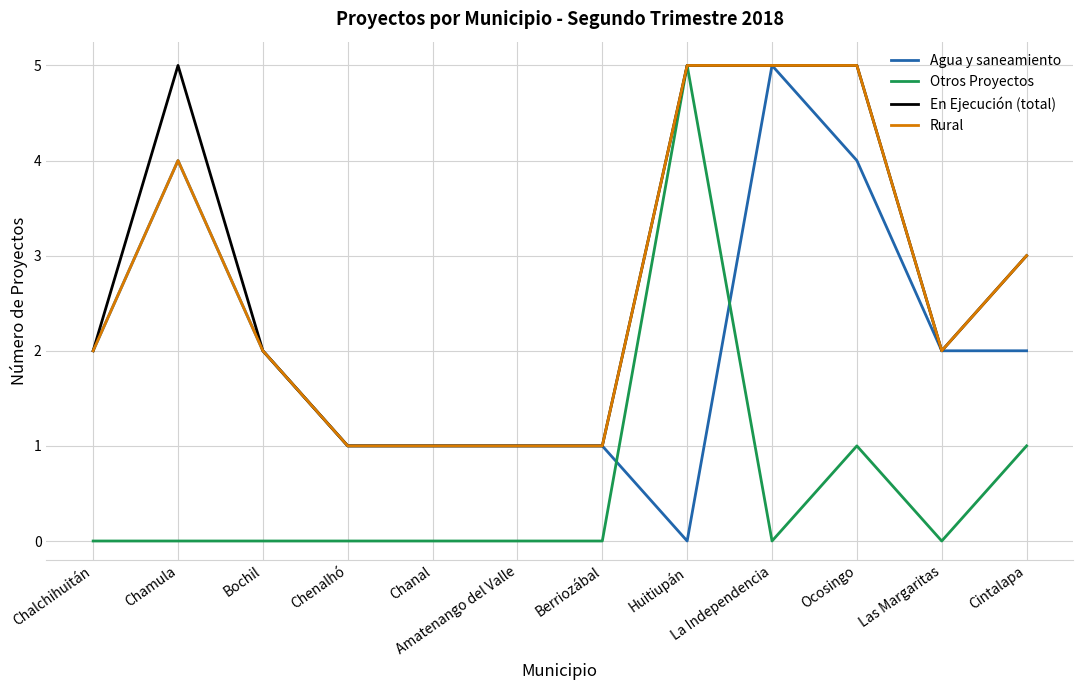

Which series has the largest total across all categories?

En Ejecución (total)